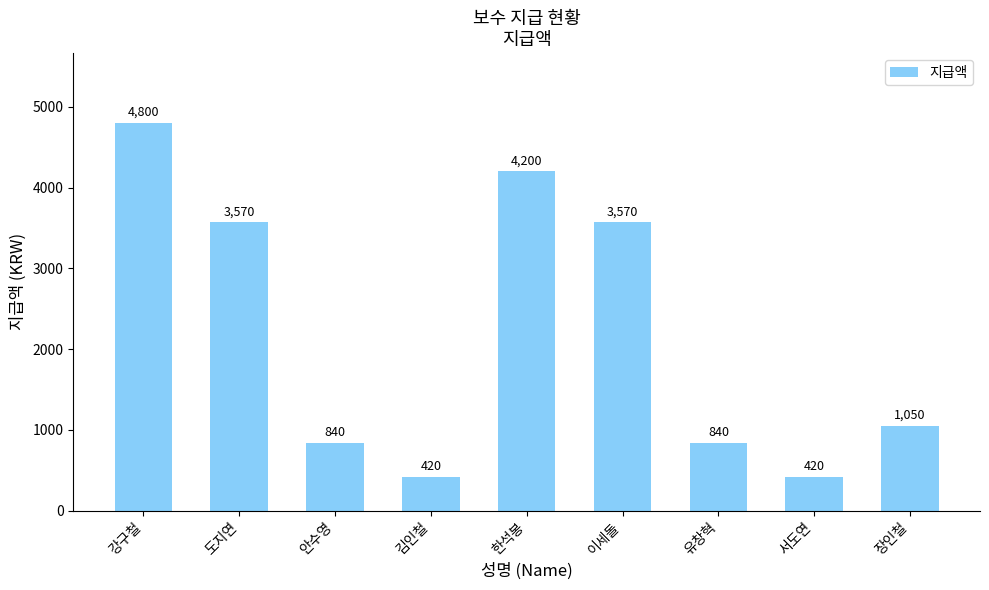

Count the number of data series in this chart.

1